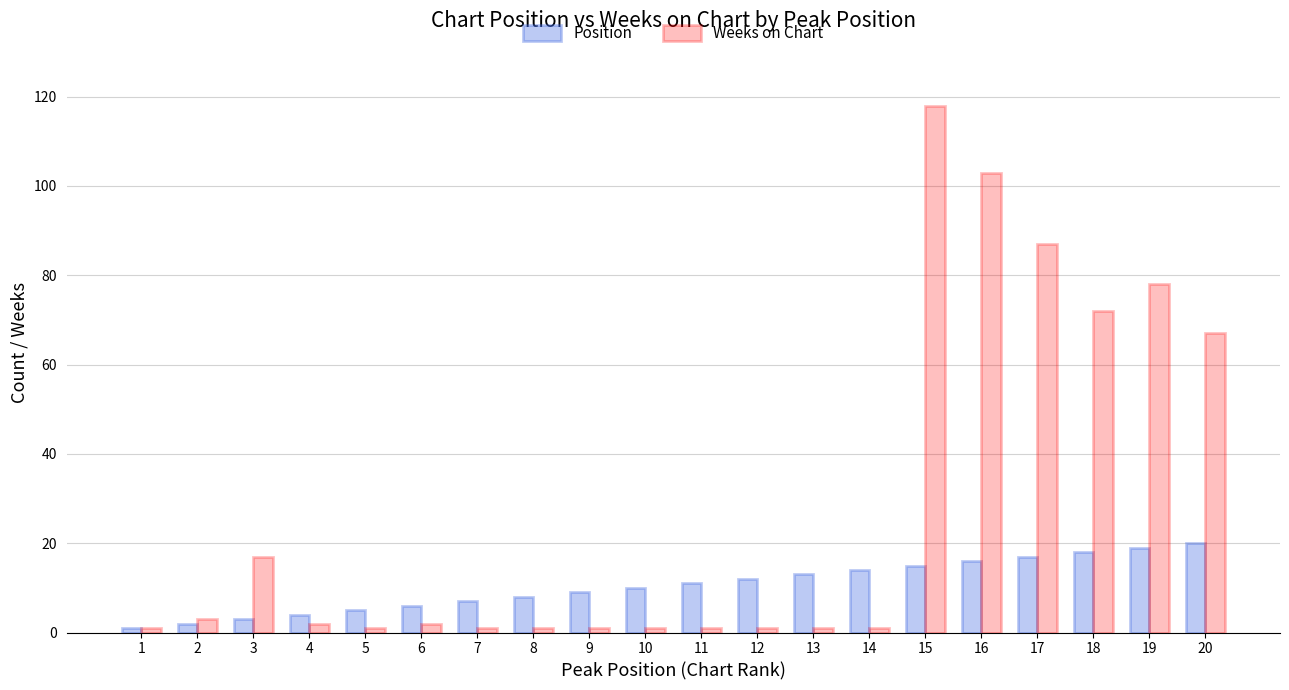

Count the number of data series in this chart.

2